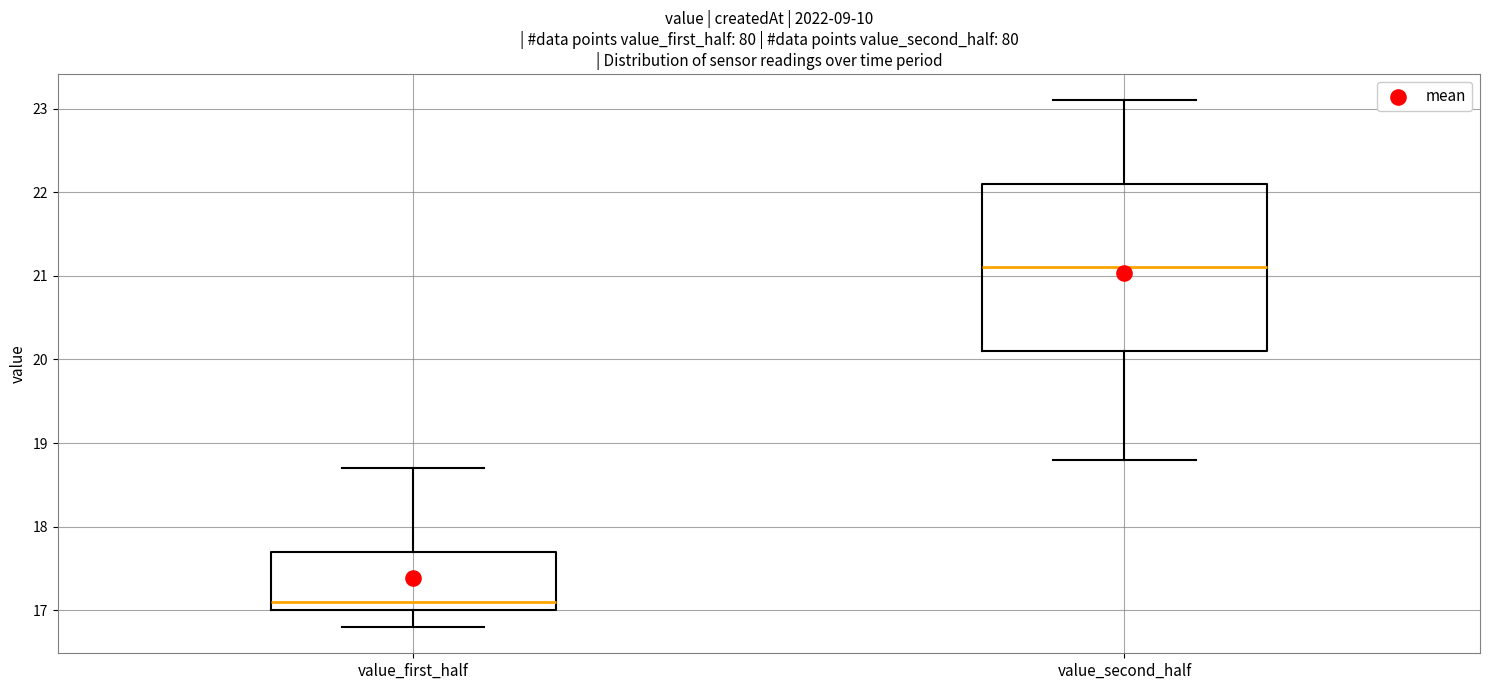

Where does the median line of the box for value_second_half sit on the y-axis? The values are not printed on the chart, so give them approximately, as read against the axis.

21.1